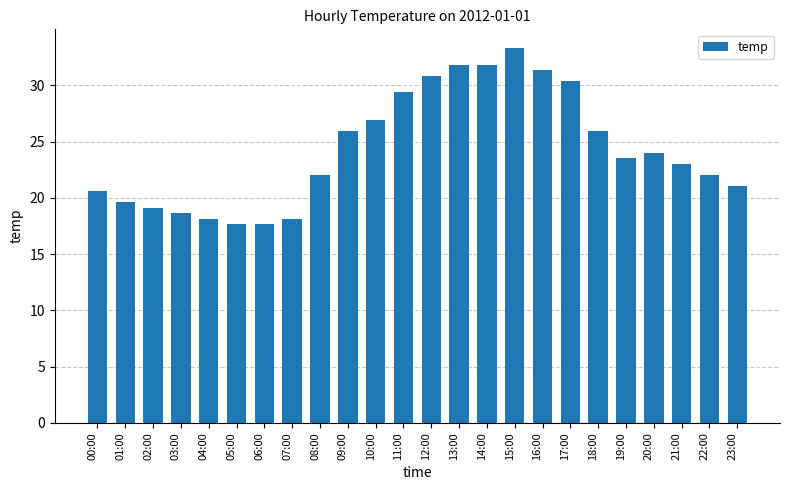

What is the ratio of the value at 02:00 to the value at 03:00?

1.0